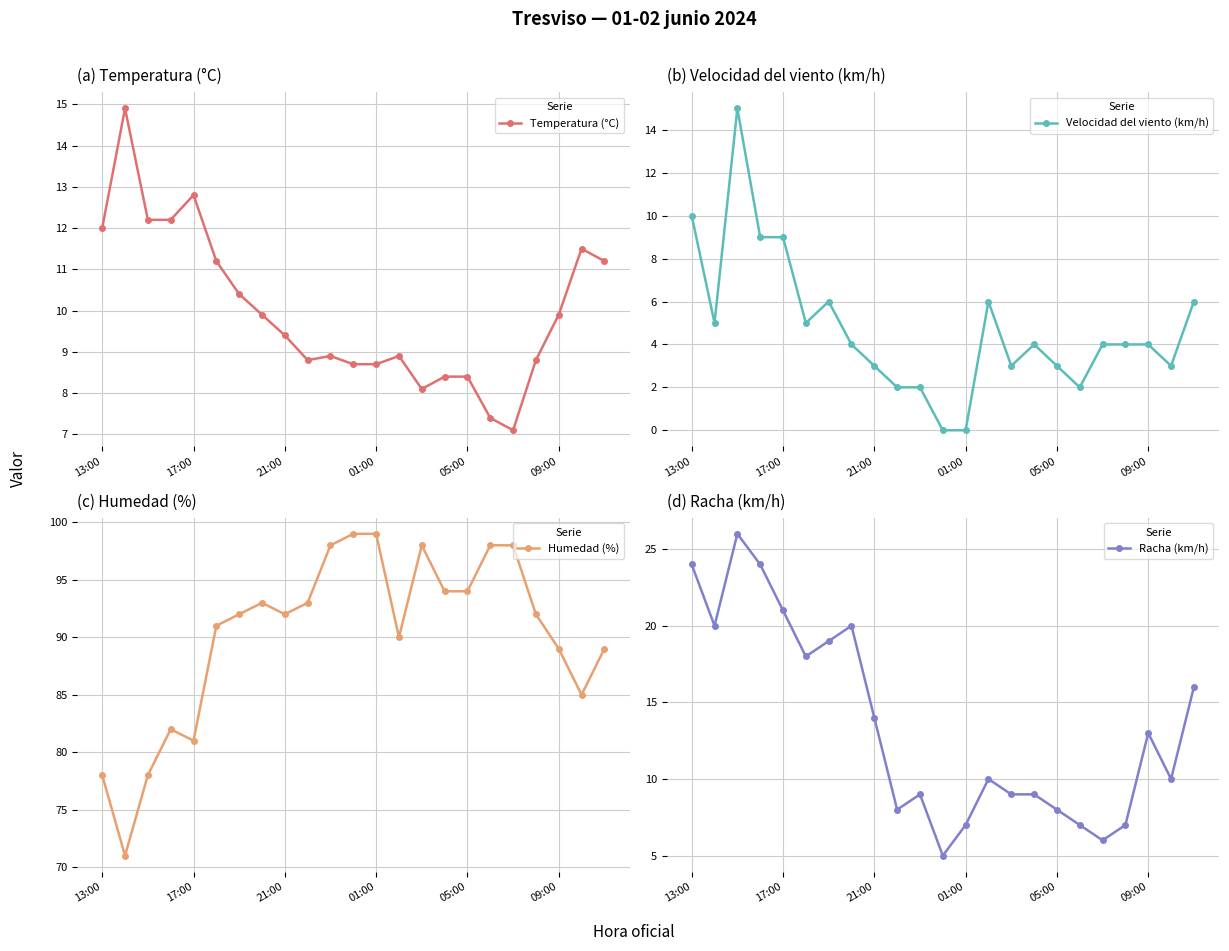

What is the average value of the Velocidad del viento (km/h) series?

4.7